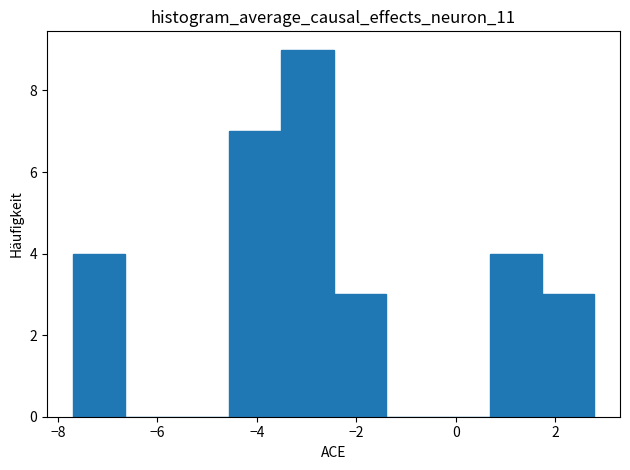

Reading left to right, list every bar in this chart as the range it spans on the x-axis followed by its height. Neither the bar edges nor the heights are printed on the chart, so give them approximately, as read against the axes.

-7.6 to -6.6: 4
-6.6 to -5.6: 0
-5.6 to -4.6: 0
-4.6 to -3.6: 7
-3.6 to -2.4: 9
-2.4 to -1.4: 3
-1.4 to -0.4: 0
-0.4 to 0.6: 0
0.6 to 1.8: 4
1.8 to 2.8: 3